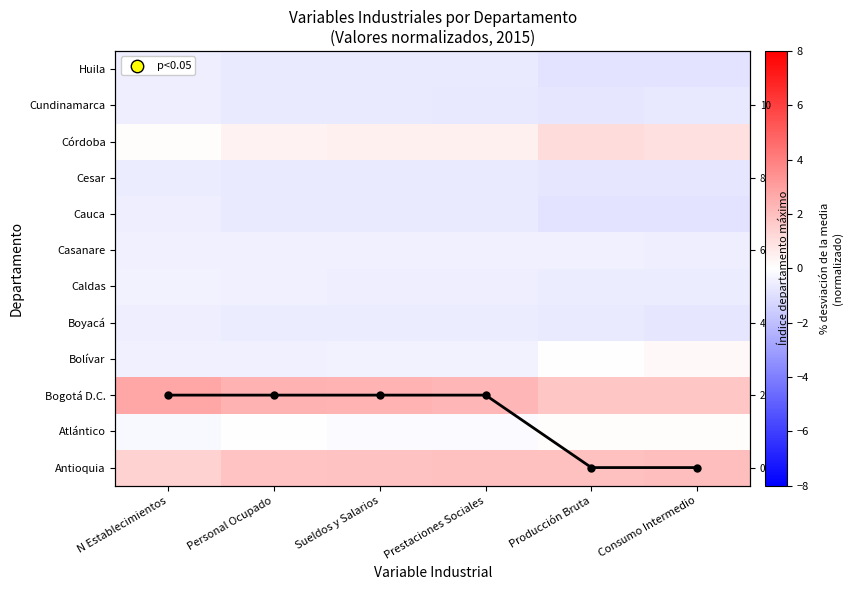

Which series has the largest range (max minus min)?

Max dept index